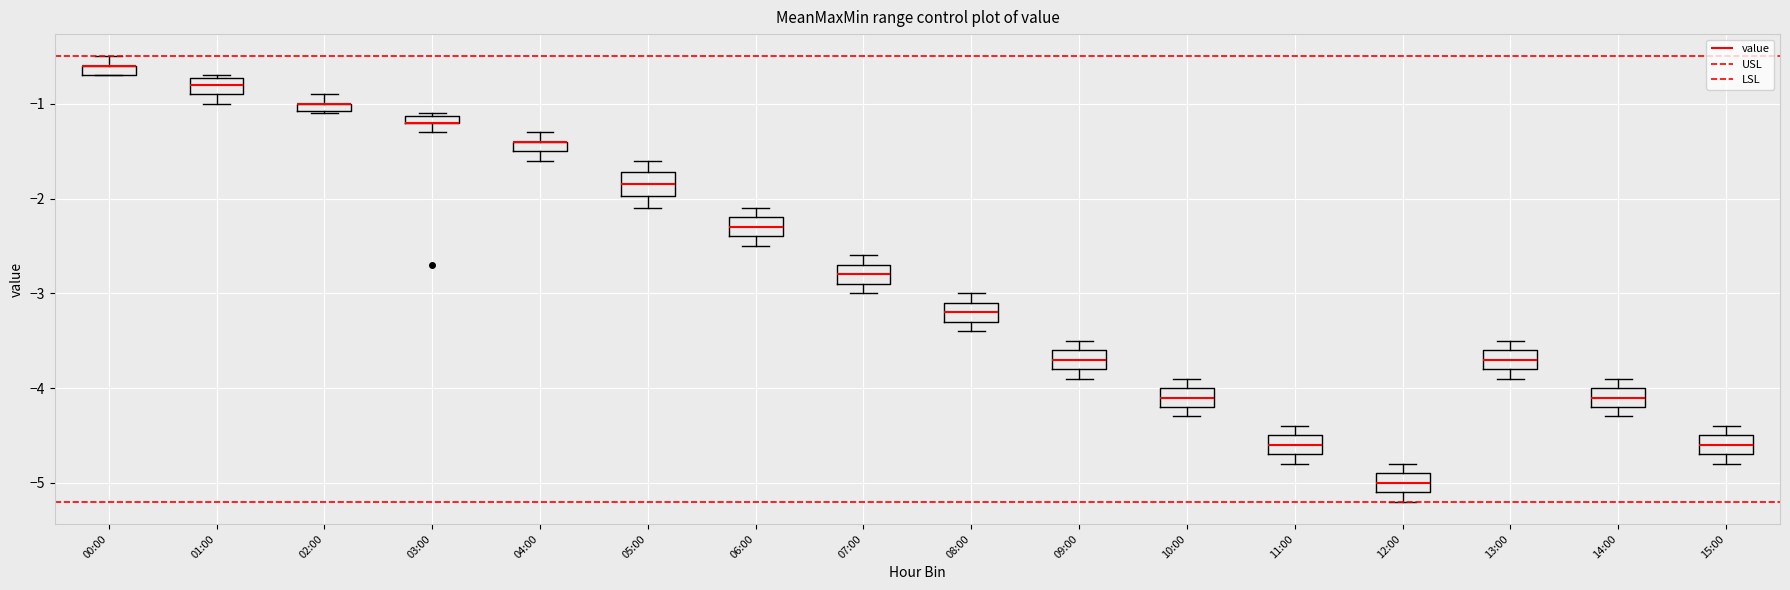

Where is the lower edge of the box for 01:00 on the y-axis? The values are not printed on the chart, so give them approximately, as read against the axis.

-0.9